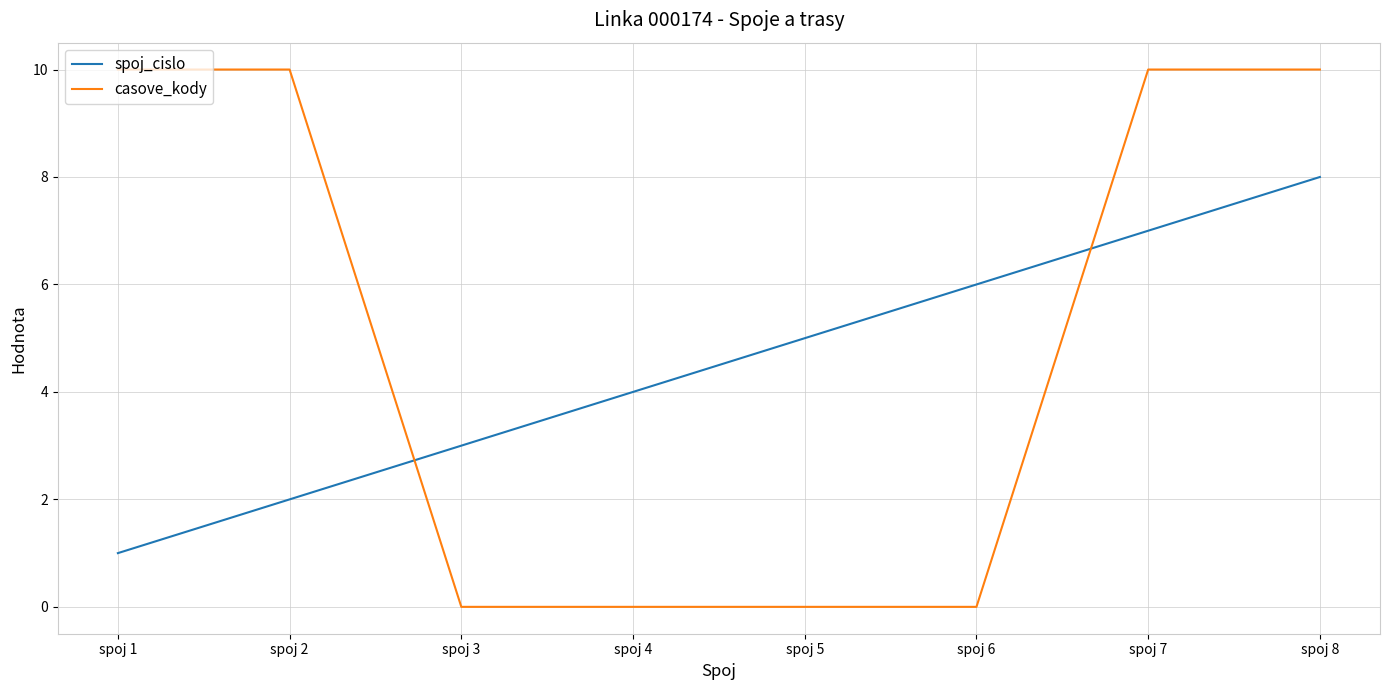

How many intersections are there between casove_kody and spoj_cislo?

2